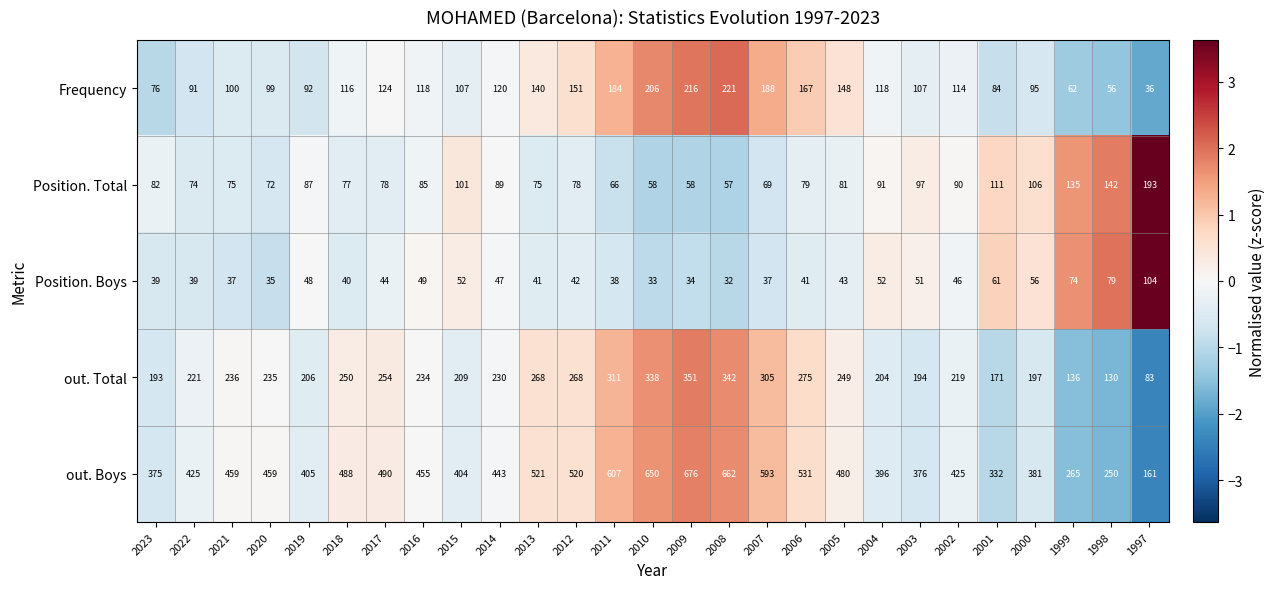

The Frequency series shows 118 at 2016. True or false?

True